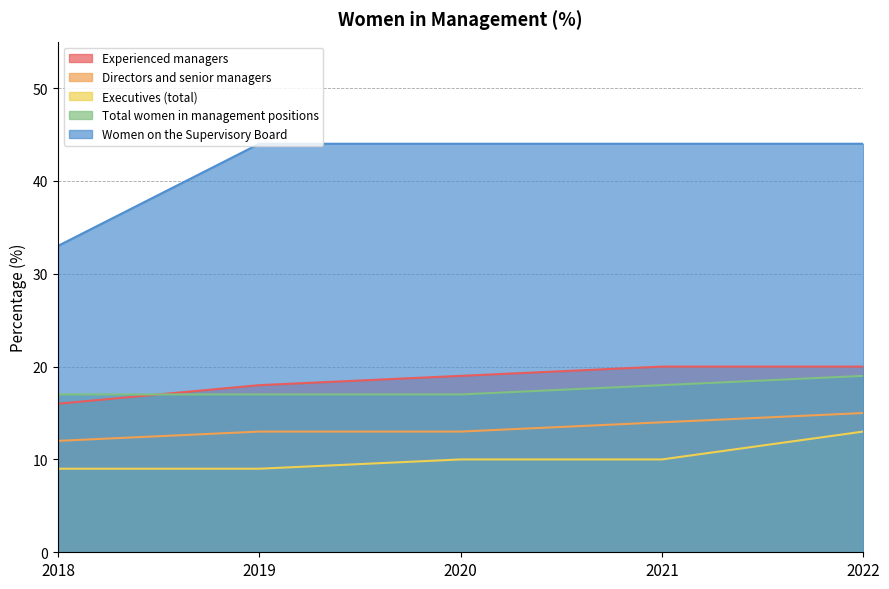

What are all the series names shown in the legend?

Experienced managers, Directors and senior managers, Executives (total), Total women in management positions, Women on the Supervisory Board